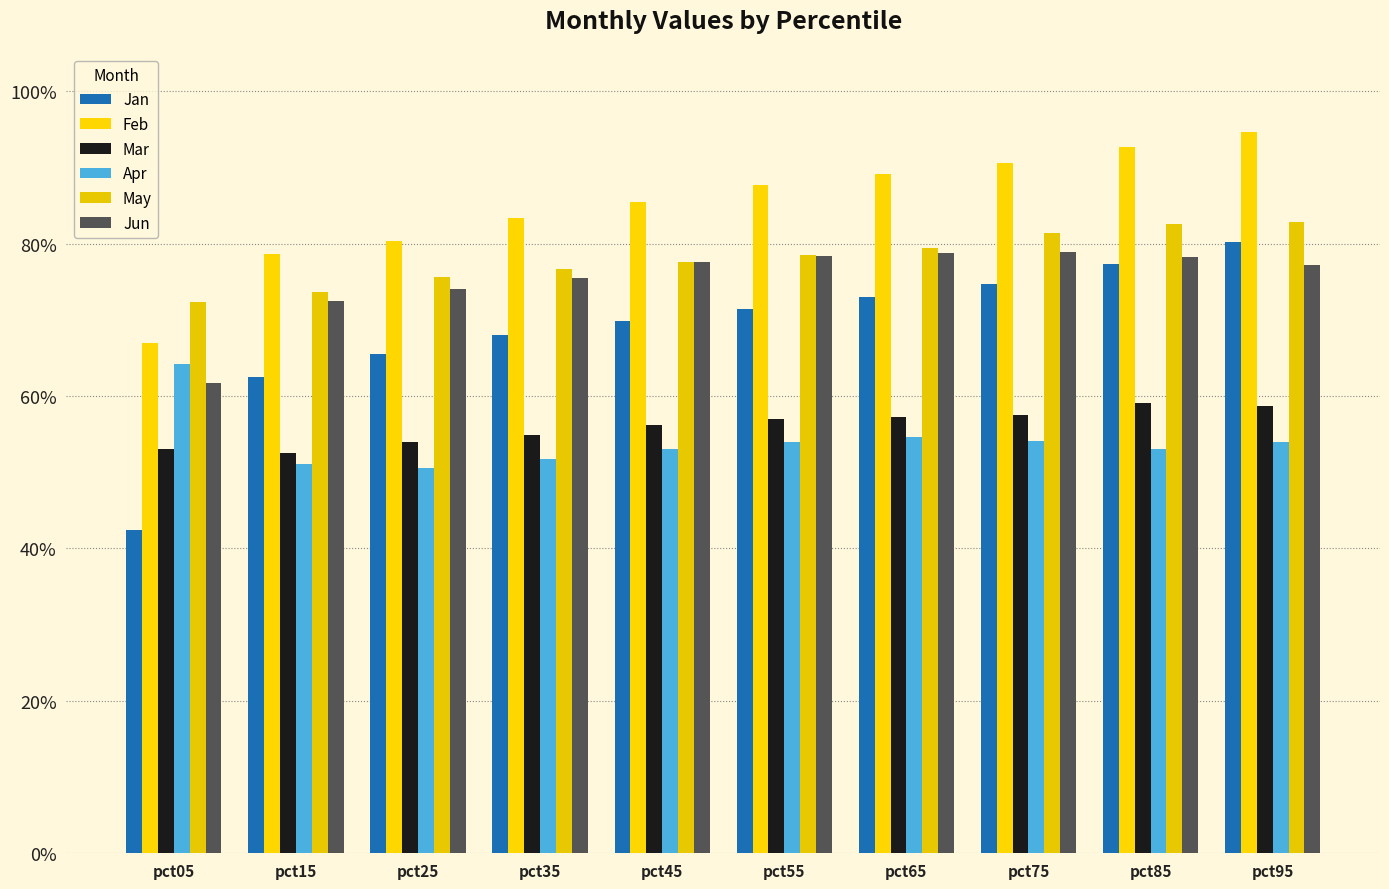

Are the bars horizontal?

No